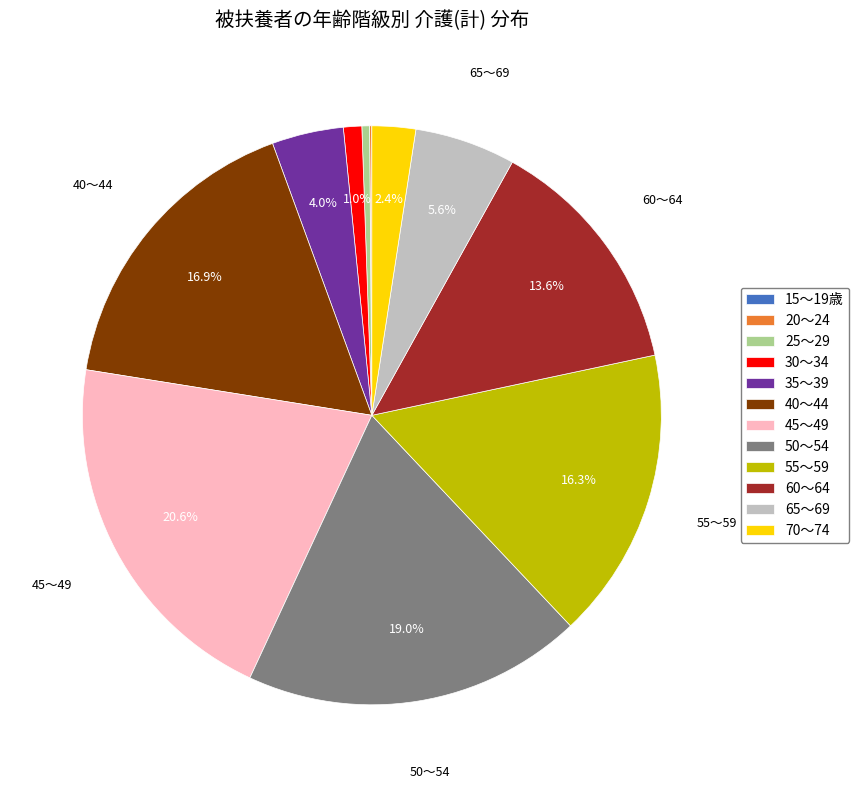

Does 60～64 account for over 50% of the chart?

No